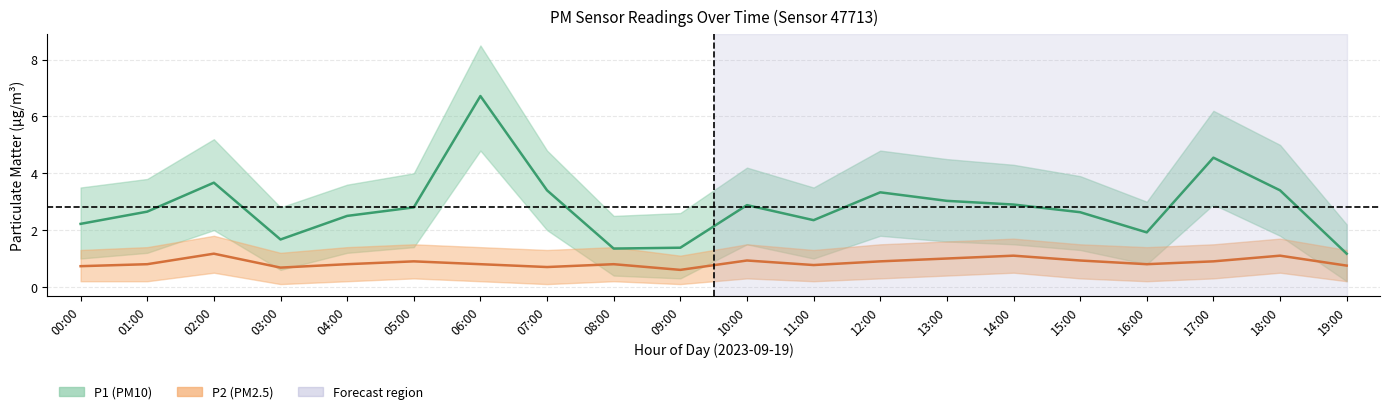

What position from the left is 11:00?

12